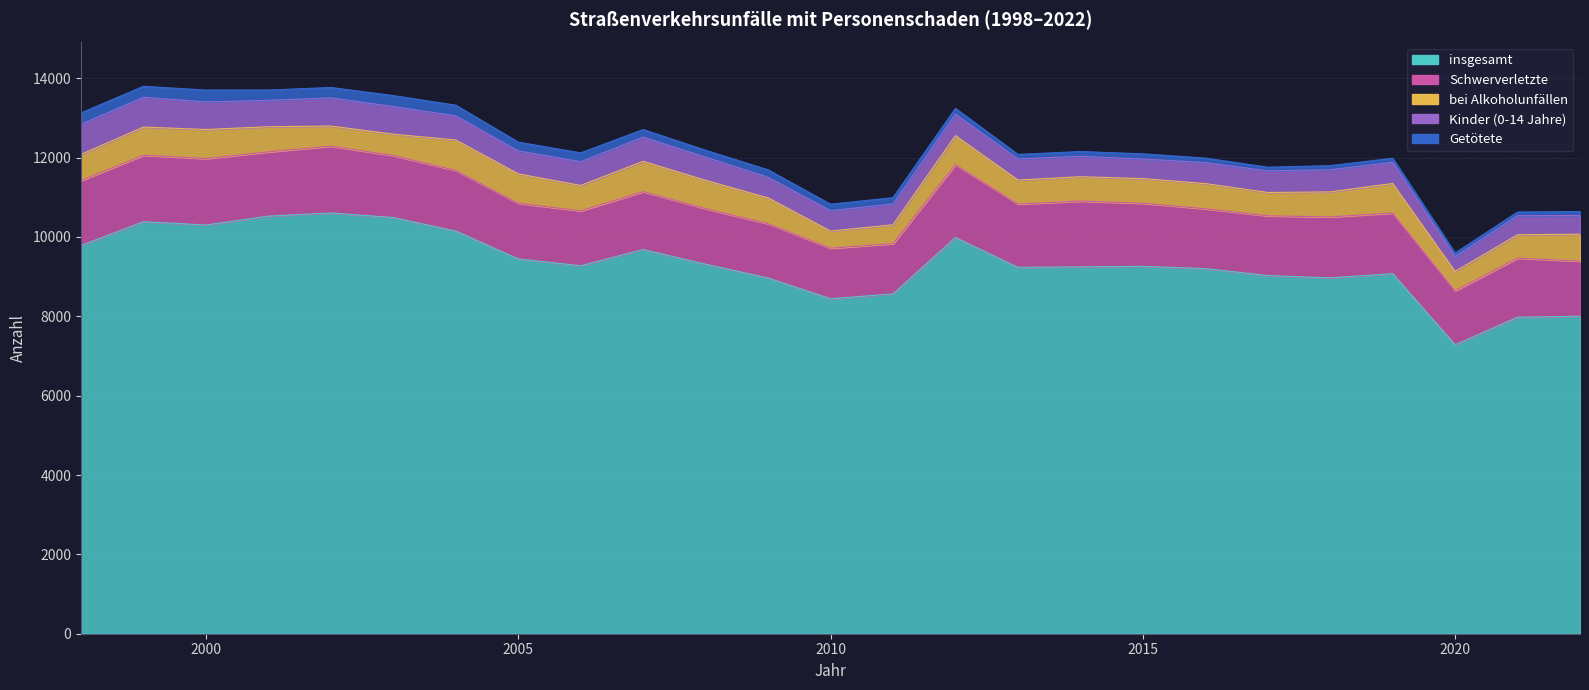

True or false: bei Alkoholunfällen and Schwerverletzte cross at least once.

False